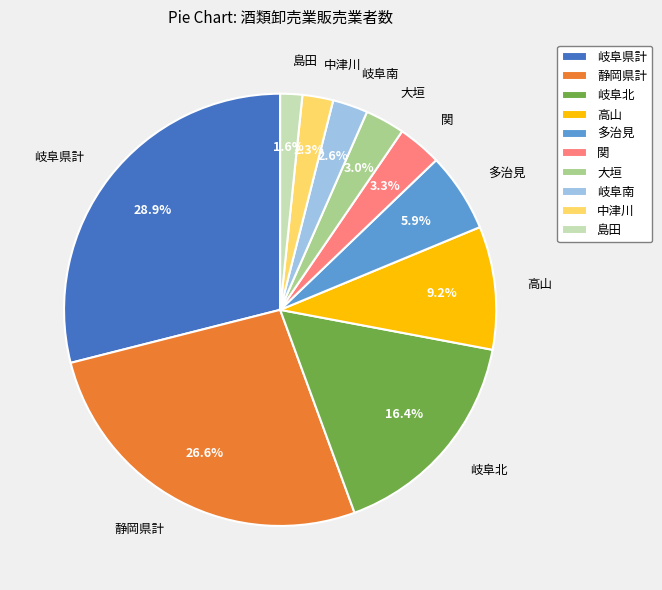

How many slices are in this pie chart?

10